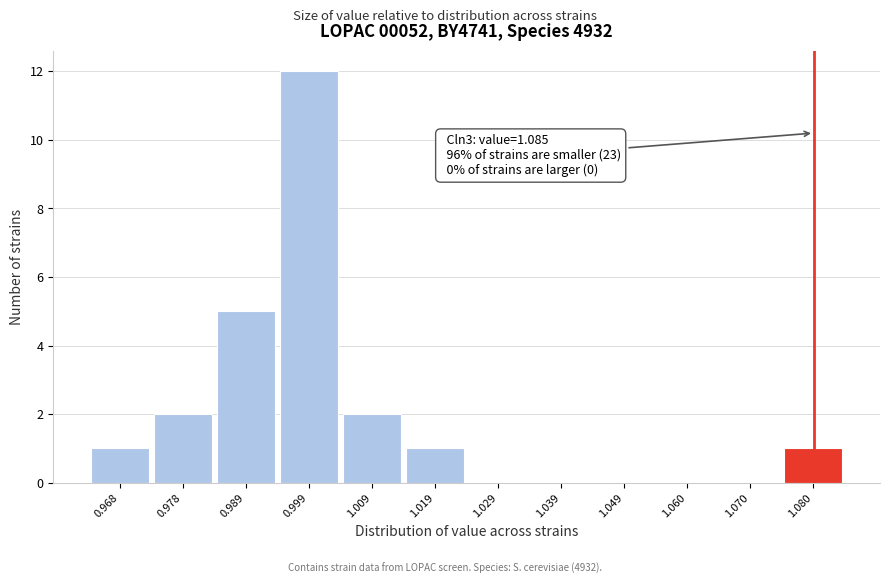

Reading left to right, list all the values displayed in this chart.

0.968=1	0.978=2	0.989=5	0.999=12	1.009=2	1.019=1	1.029=0	1.039=0	1.049=0	1.060=0	1.070=0	1.080=1